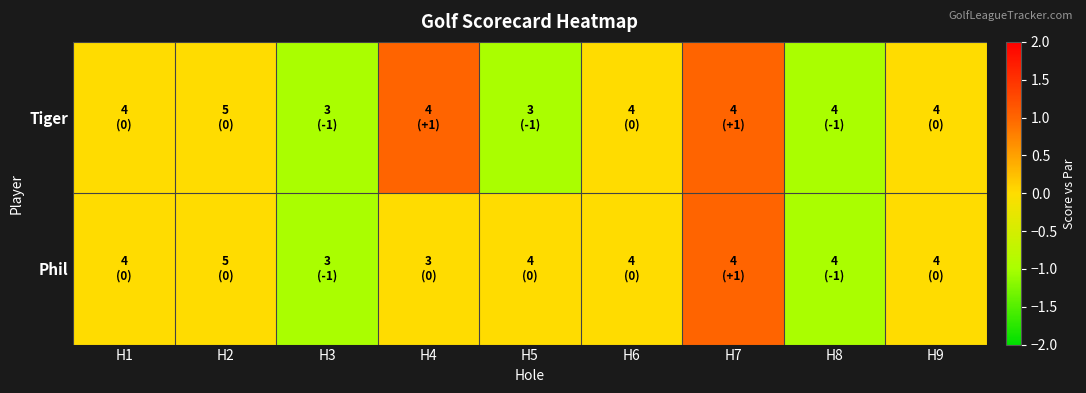

Count the number of categories in the chart.

9